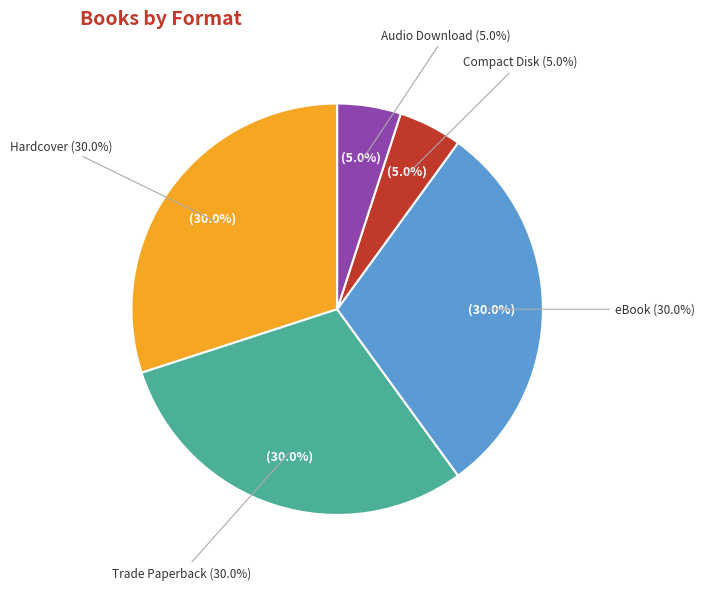

Is there a majority slice in this chart?

No